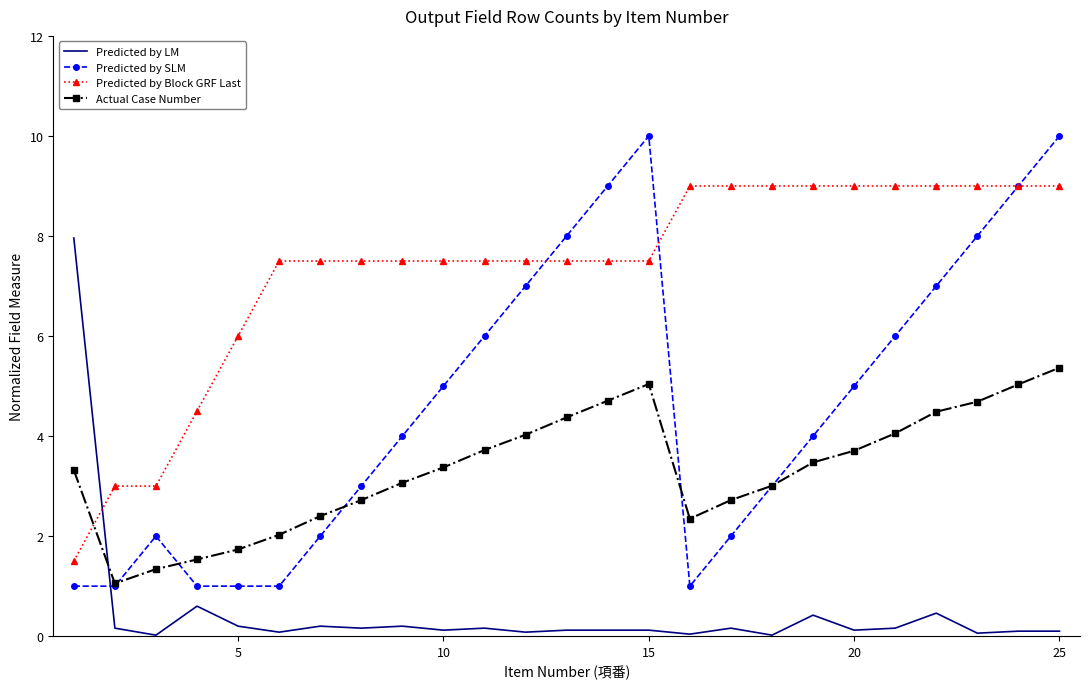

Which series ends up on top after the final intersection of Predicted by SLM and Actual Case Number?

Predicted by SLM